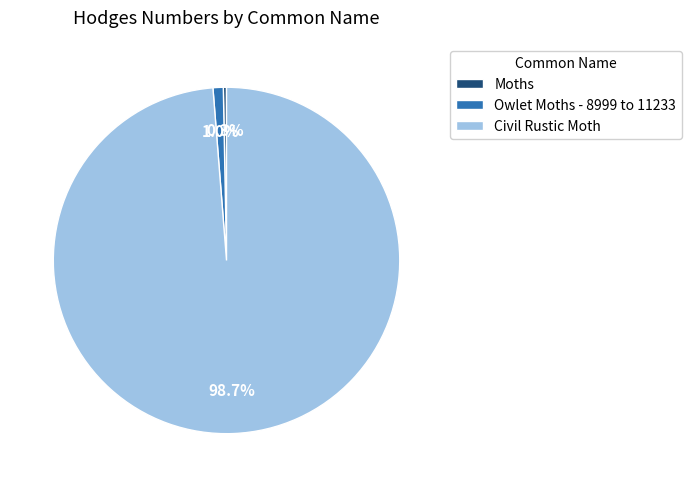

Which has a higher value, Civil Rustic Moth or Owlet Moths - 8999 to 11233?

Civil Rustic Moth